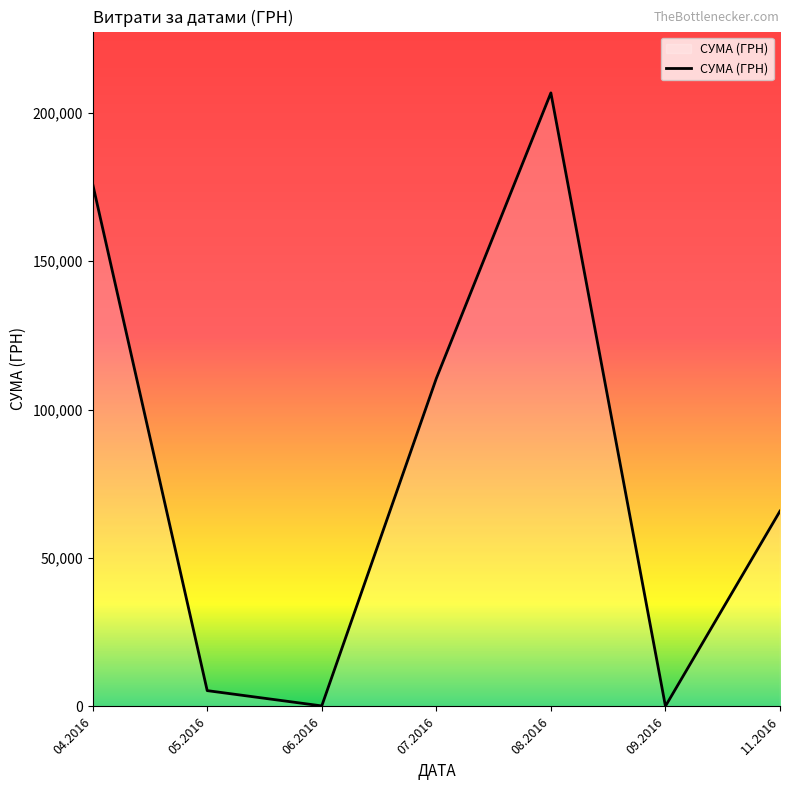

What is the difference between the maximum and minimum values?

206547.1